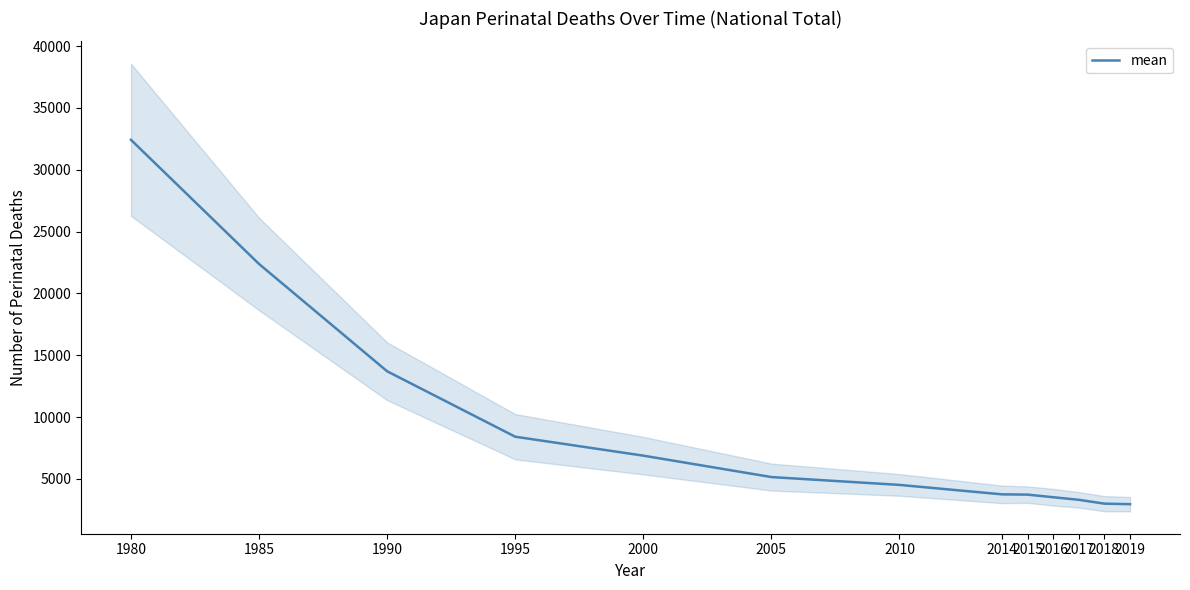

At which label does the data first exceed 4515?

1980